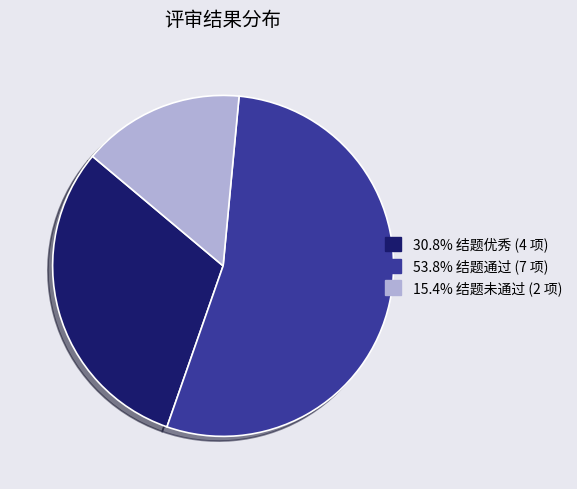

What is the ratio of the value at 30.8% 结题优秀 (4 项) to the value at 53.8% 结题通过 (7 项)?

0.6